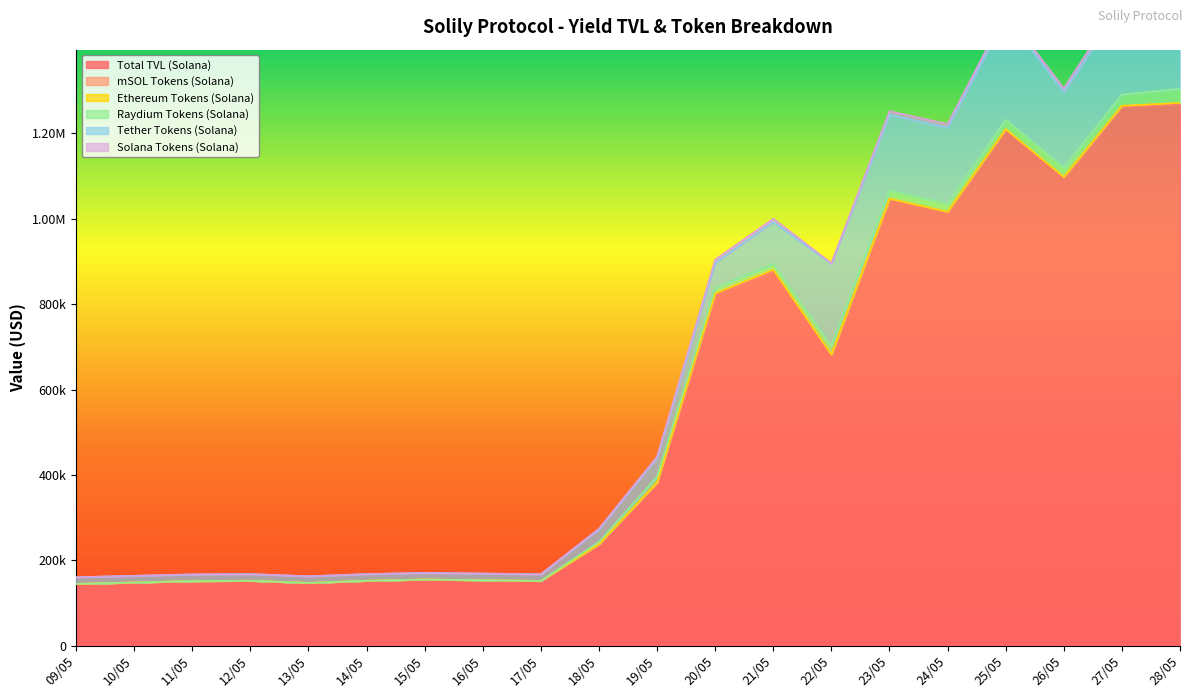

Which series has the widest spread of values?

solana_TVL